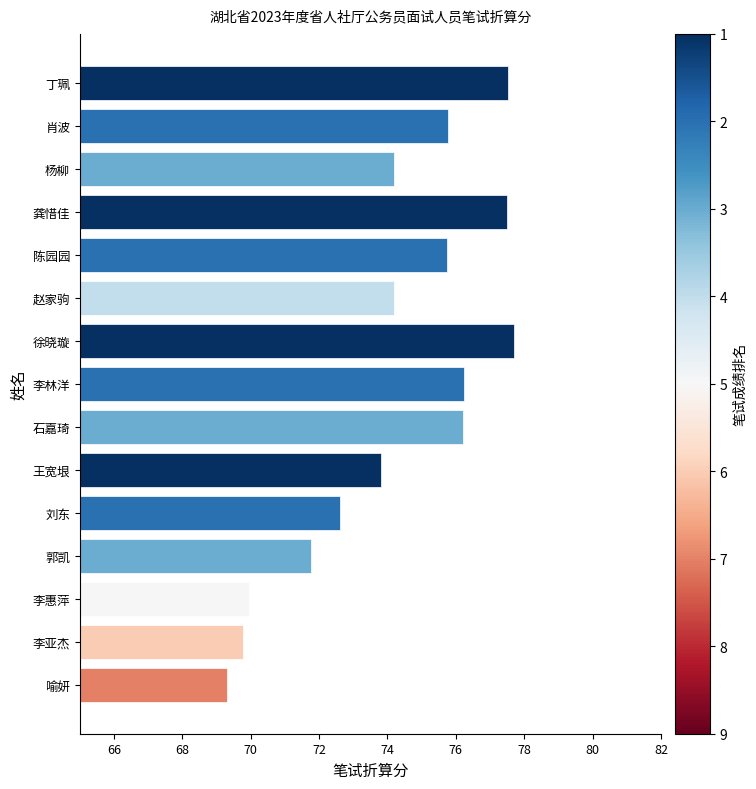

Approximately how many times larger is the value at 李亚杰 compared to 李惠萍?

1.0